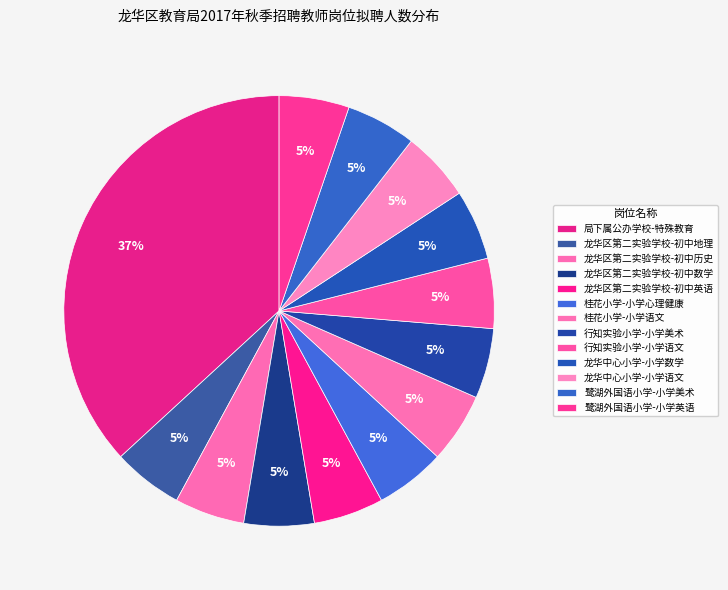

How many slices are in this pie chart?

13